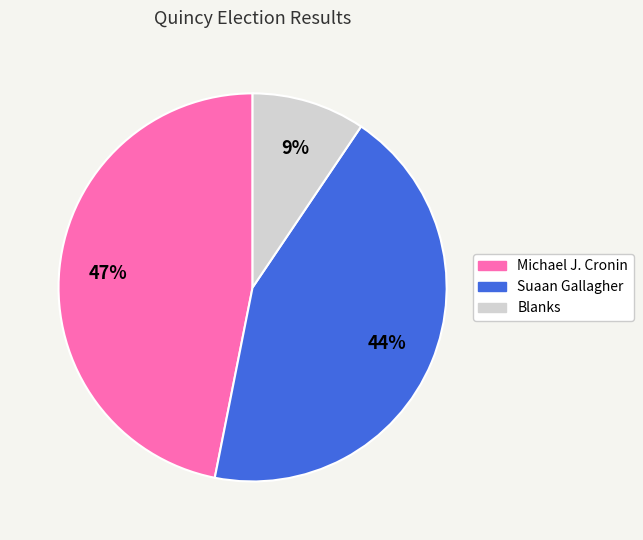

Does Michael J. Cronin represent more than half of the total?

No